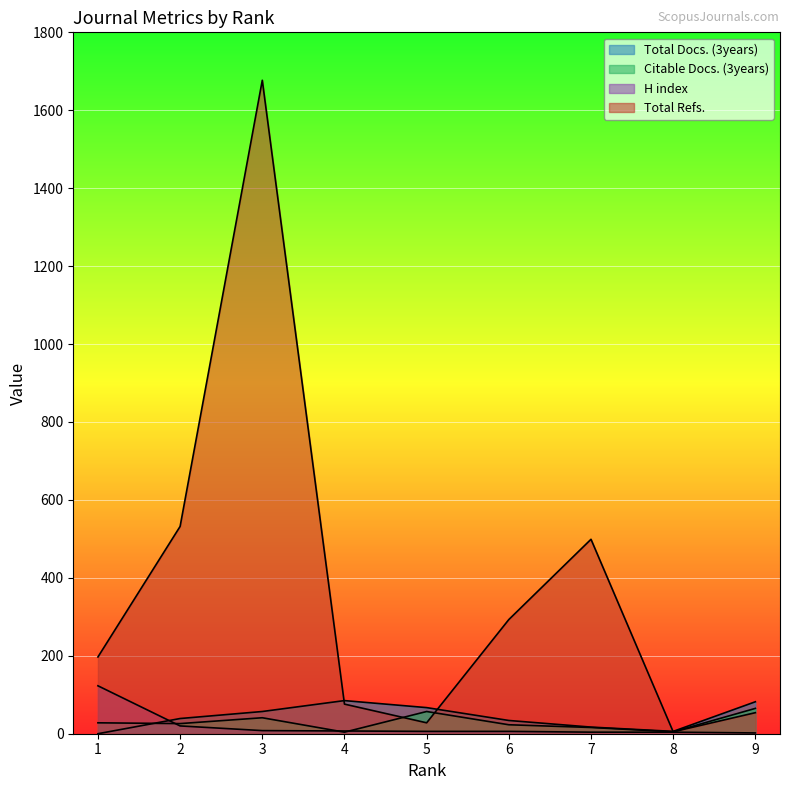

Read the H index value at 5.

6